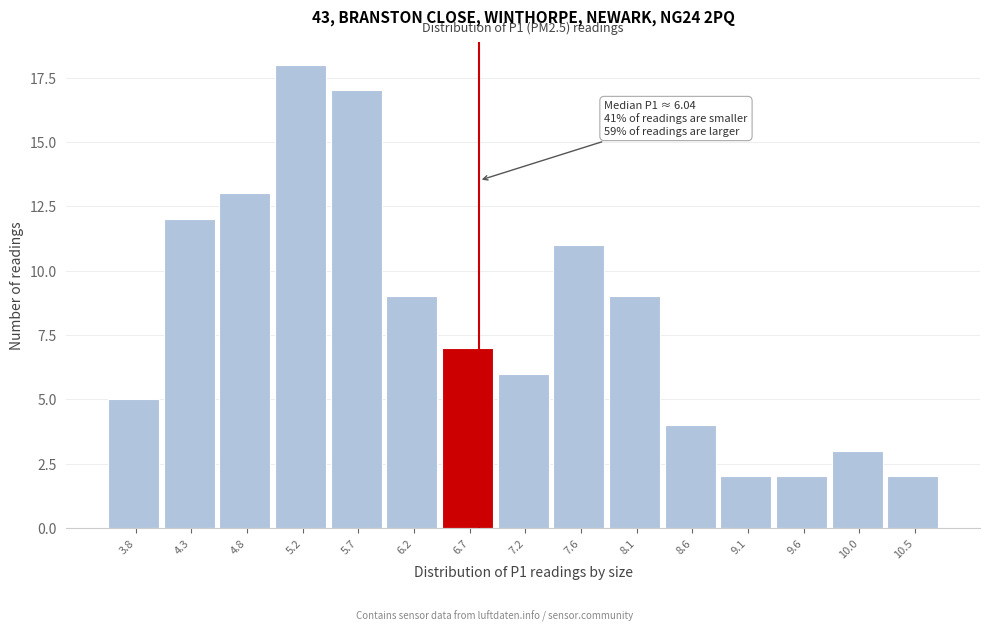

Reading right to left, transcribe all the data shown in this chart.

2	3	2	2	4	9	11	6	7	9	17	18	13	12	5